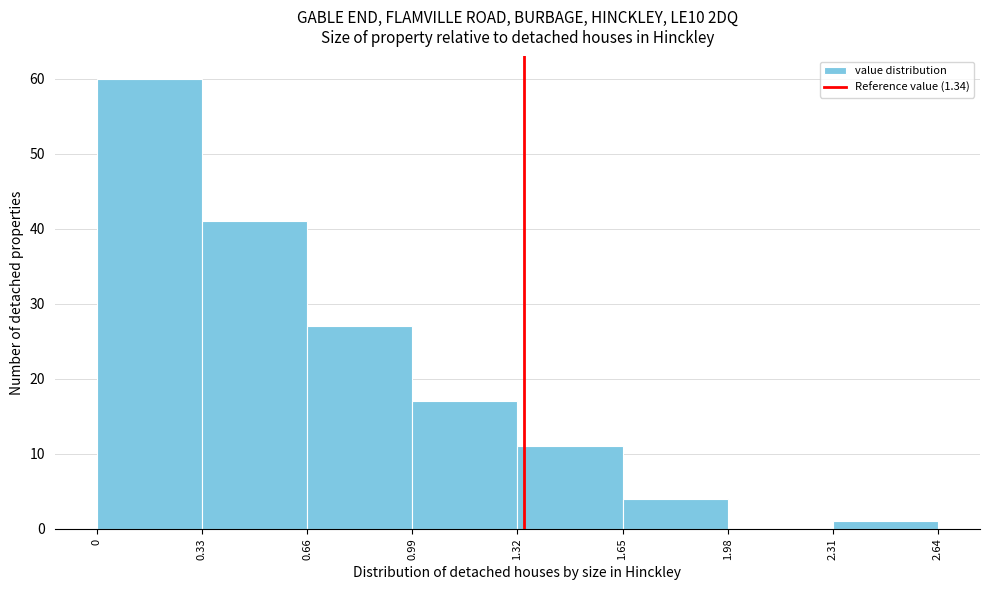

Which range on the x-axis has the tallest bar?

0 to 0.33